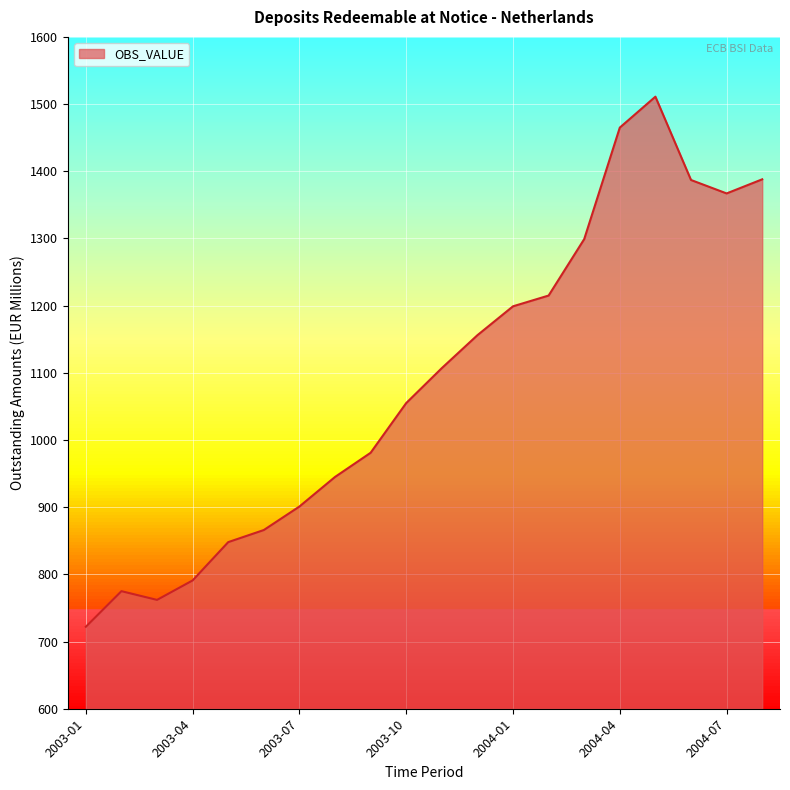

What is the difference between the maximum and minimum values?

789